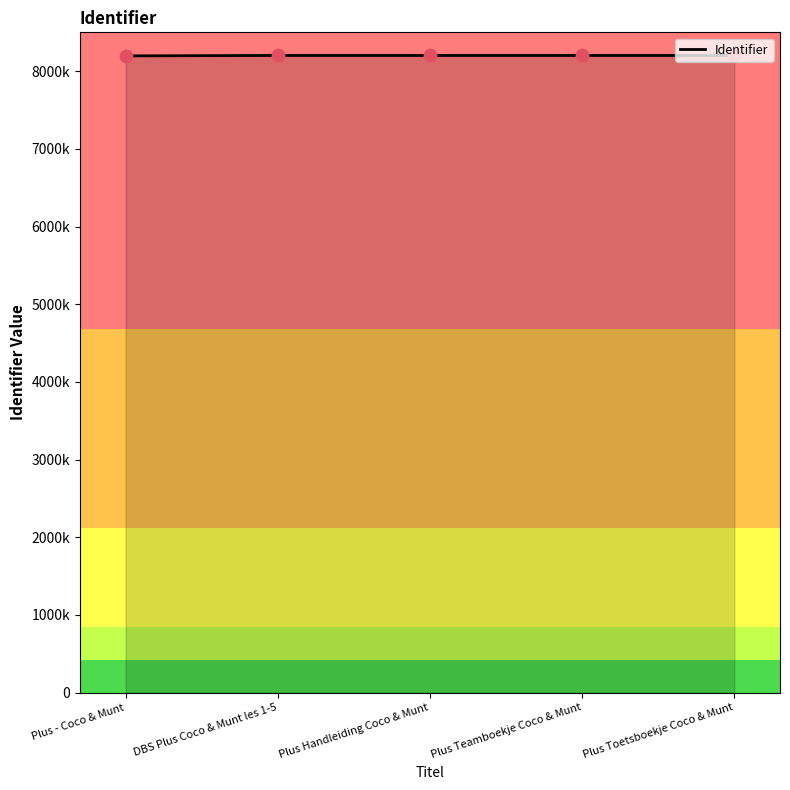

What is the ratio of the value at Plus Handleiding Coco & Munt to the value at Plus Toetsboekje Coco & Munt?

1.0